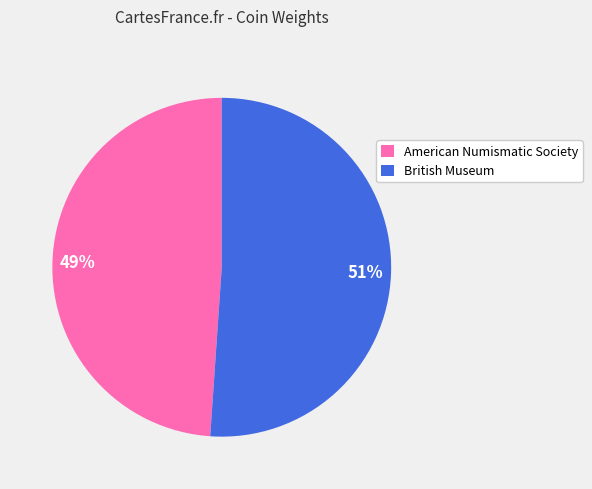

Does any single category account for the majority?

Yes